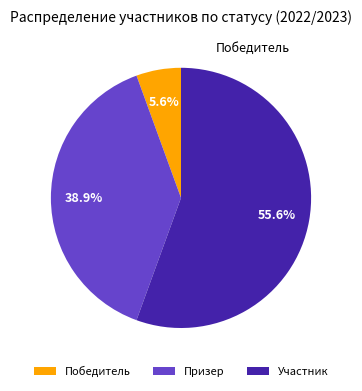

How many segments does this pie chart have?

3